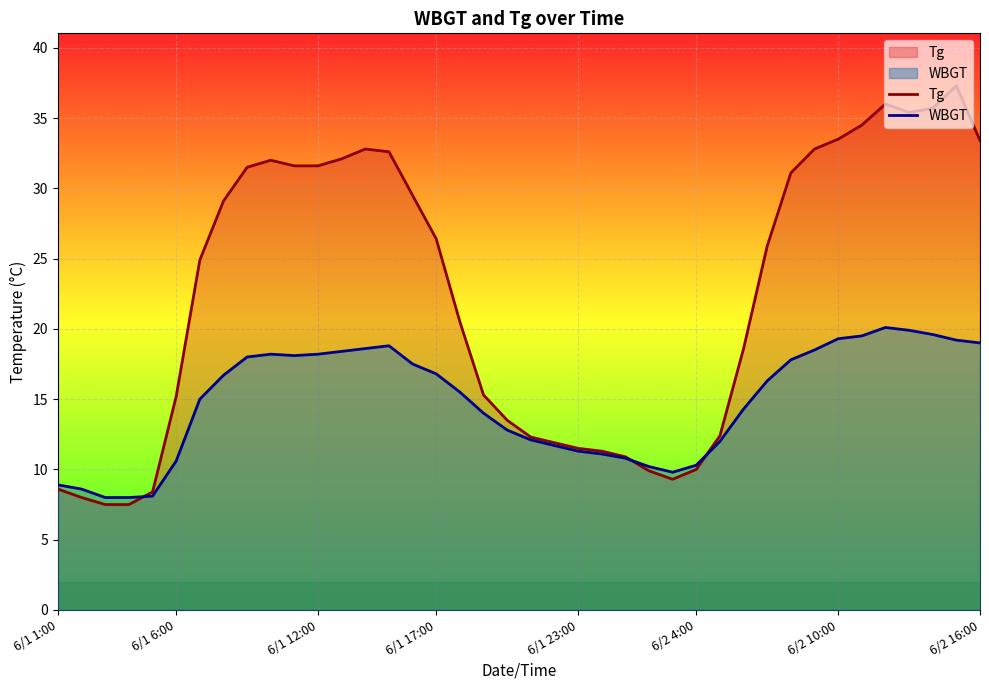

What is the average value of the WBGT series?

14.8